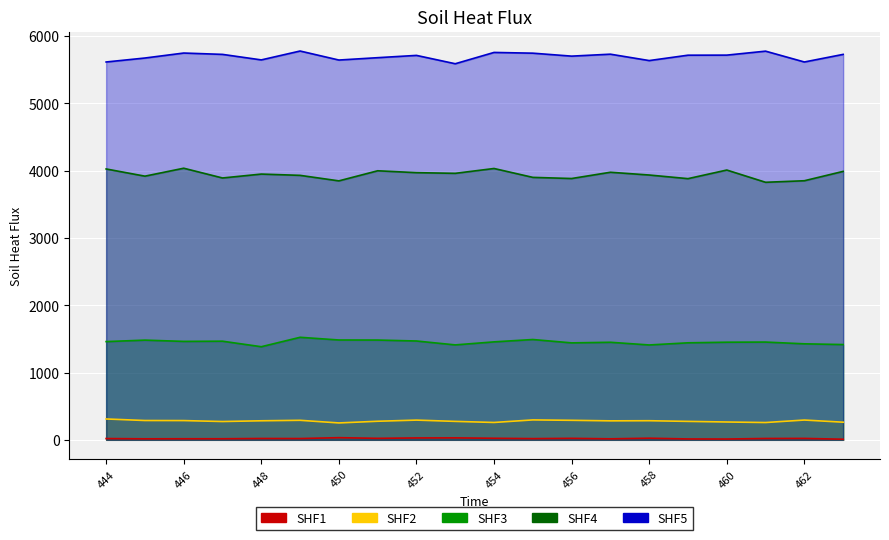

Does the chart display data point markers on the line(s)?

No